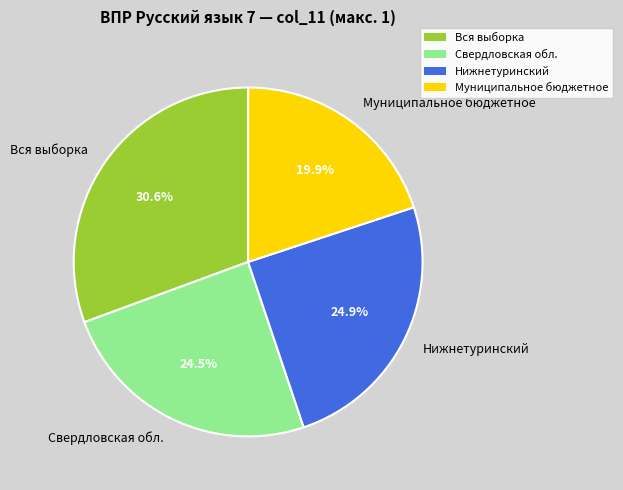

What portion of the pie excludes Нижнетуринский?

75.1%